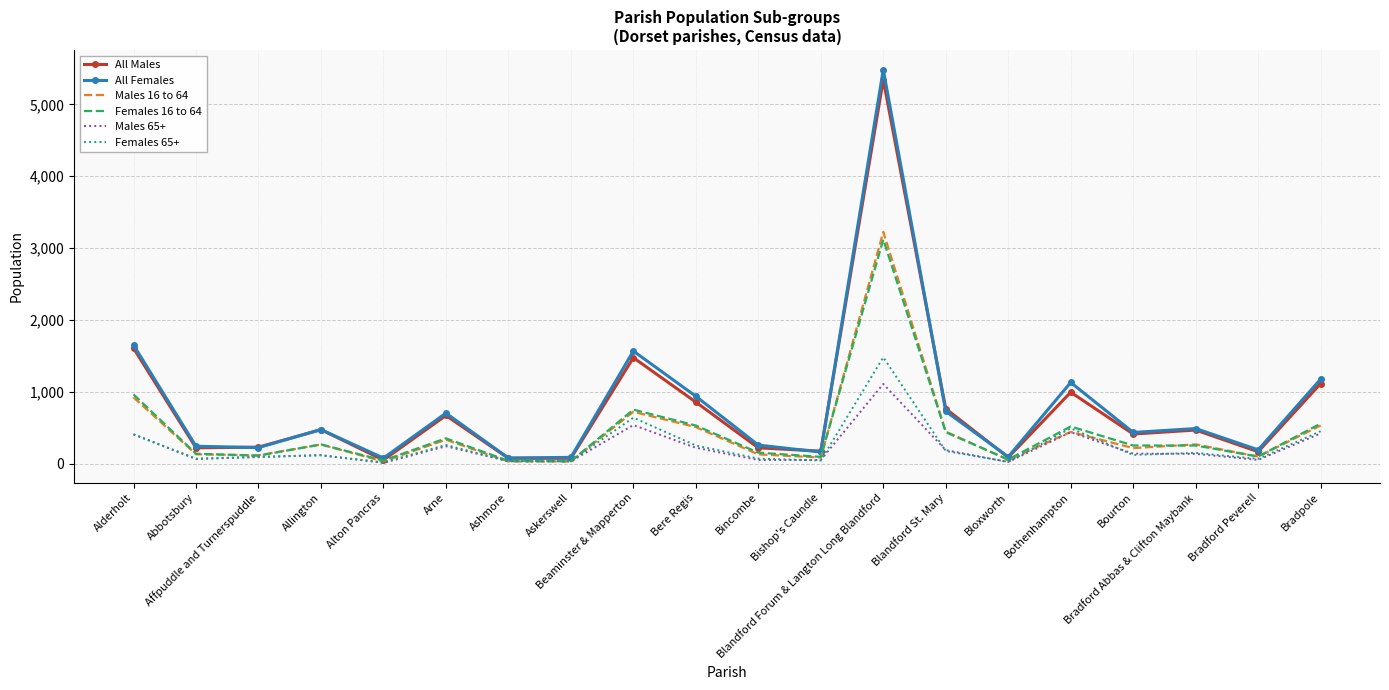

At which label is Males 16 to 64 closest to 1629?

Alderholt